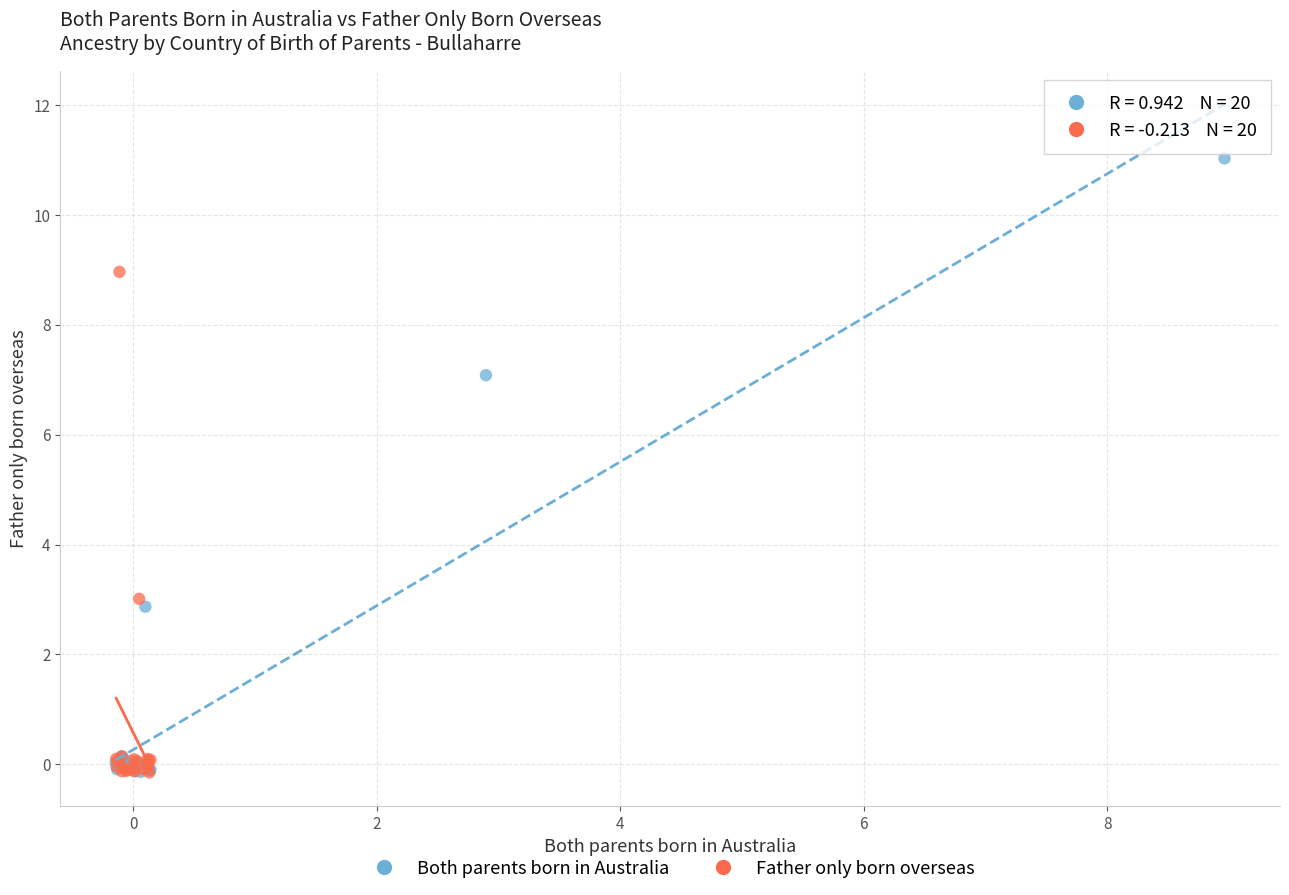

Which series contains the highest Y value?

Both parents born in Australia